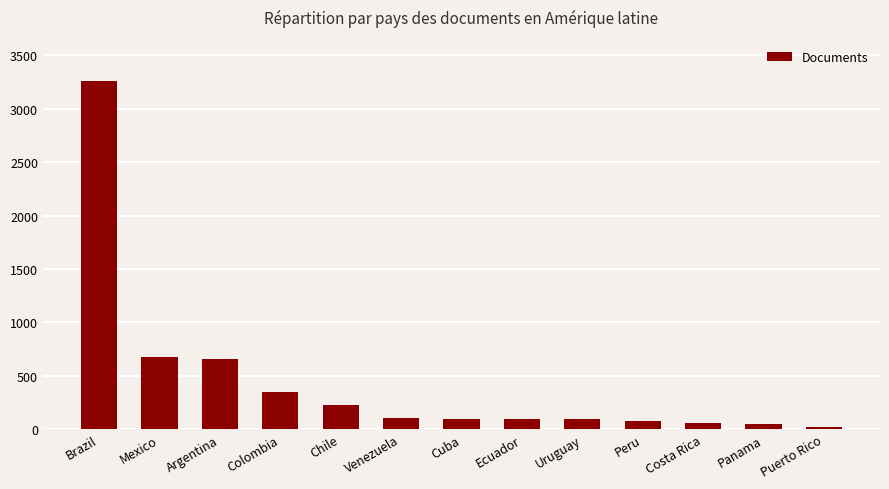

At which category does the chart reach its minimum across all series?

Puerto Rico